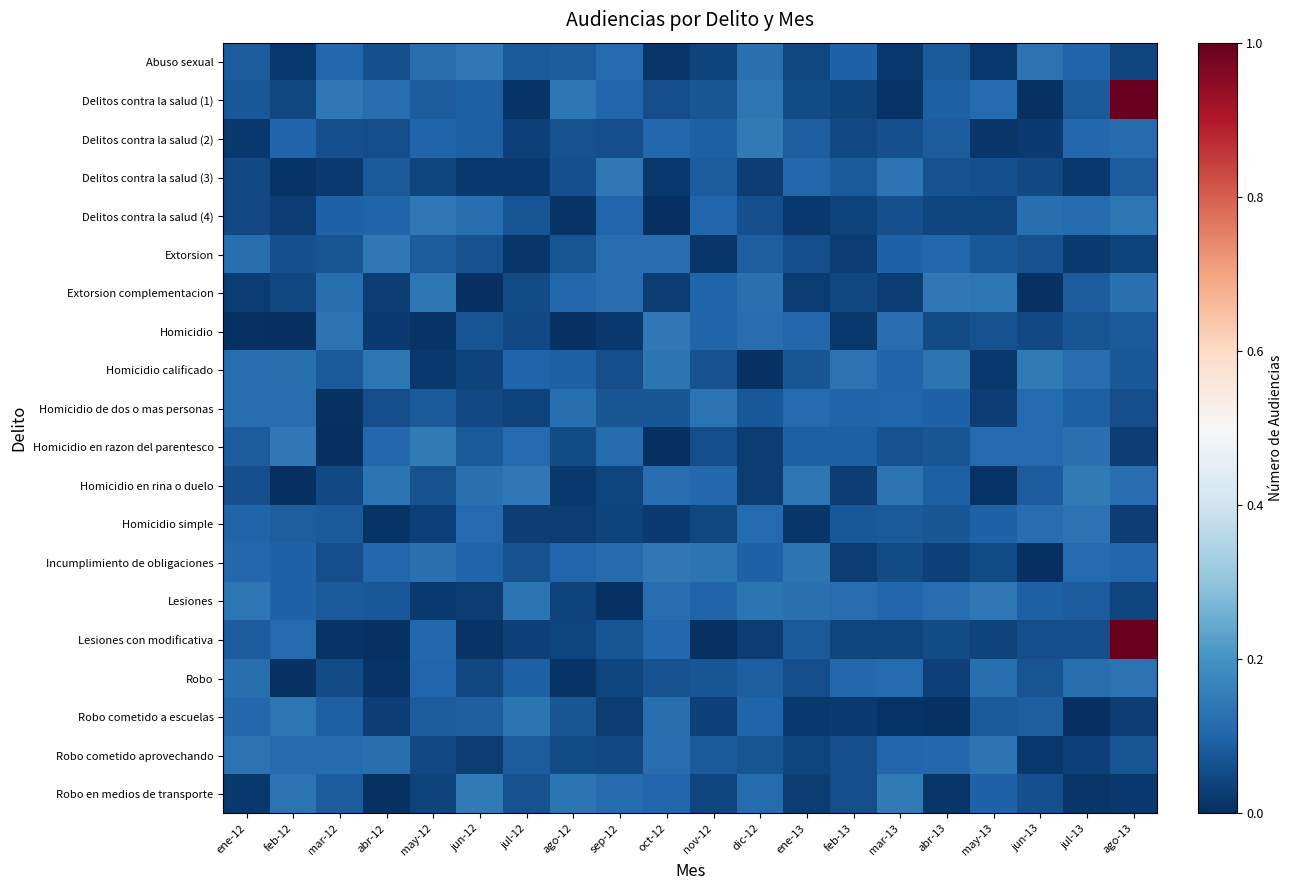

Reading left to right, transcribe all the data shown in this chart.

Abuso sexual: ene-12=0.1	feb-12=0.0	mar-12=0.1	abr-12=0.1	may-12=0.1	jun-12=0.1	jul-12=0.1	ago-12=0.1	sep-12=0.1	oct-12=0.0	nov-12=0.0	dic-12=0.1	ene-13=0.0	feb-13=0.1	mar-13=0.0	abr-13=0.1	may-13=0.0	jun-13=0.1	jul-13=0.1	ago-13=0.0
Delitos contra la salud (1): ene-12=0.1	feb-12=0.0	mar-12=0.1	abr-12=0.1	may-12=0.1	jun-12=0.1	jul-12=0.0	ago-12=0.1	sep-12=0.1	oct-12=0.1	nov-12=0.1	dic-12=0.1	ene-13=0.1	feb-13=0.0	mar-13=0.0	abr-13=0.1	may-13=0.1	jun-13=0.0	jul-13=0.1	ago-13=1.0
Delitos contra la salud (2): ene-12=0.0	feb-12=0.1	mar-12=0.1	abr-12=0.1	may-12=0.1	jun-12=0.1	jul-12=0.0	ago-12=0.1	sep-12=0.1	oct-12=0.1	nov-12=0.1	dic-12=0.1	ene-13=0.1	feb-13=0.0	mar-13=0.1	abr-13=0.1	may-13=0.0	jun-13=0.0	jul-13=0.1	ago-13=0.1
Delitos contra la salud (3): ene-12=0.1	feb-12=0.0	mar-12=0.0	abr-12=0.1	may-12=0.0	jun-12=0.0	jul-12=0.0	ago-12=0.1	sep-12=0.1	oct-12=0.0	nov-12=0.1	dic-12=0.0	ene-13=0.1	feb-13=0.1	mar-13=0.1	abr-13=0.1	may-13=0.1	jun-13=0.0	jul-13=0.0	ago-13=0.1
Delitos contra la salud (4): ene-12=0.0	feb-12=0.0	mar-12=0.1	abr-12=0.1	may-12=0.1	jun-12=0.1	jul-12=0.1	ago-12=0.0	sep-12=0.1	oct-12=0.0	nov-12=0.1	dic-12=0.1	ene-13=0.0	feb-13=0.0	mar-13=0.1	abr-13=0.0	may-13=0.0	jun-13=0.1	jul-13=0.1	ago-13=0.1
Extorsion: ene-12=0.1	feb-12=0.1	mar-12=0.1	abr-12=0.1	may-12=0.1	jun-12=0.1	jul-12=0.0	ago-12=0.1	sep-12=0.1	oct-12=0.1	nov-12=0.0	dic-12=0.1	ene-13=0.1	feb-13=0.0	mar-13=0.1	abr-13=0.1	may-13=0.1	jun-13=0.1	jul-13=0.0	ago-13=0.0
Extorsion complementacion: ene-12=0.0	feb-12=0.0	mar-12=0.1	abr-12=0.0	may-12=0.1	jun-12=0.0	jul-12=0.1	ago-12=0.1	sep-12=0.1	oct-12=0.0	nov-12=0.1	dic-12=0.1	ene-13=0.0	feb-13=0.0	mar-13=0.0	abr-13=0.1	may-13=0.1	jun-13=0.0	jul-13=0.1	ago-13=0.1
Homicidio: ene-12=0.0	feb-12=0.0	mar-12=0.1	abr-12=0.0	may-12=0.0	jun-12=0.1	jul-12=0.1	ago-12=0.0	sep-12=0.0	oct-12=0.1	nov-12=0.1	dic-12=0.1	ene-13=0.1	feb-13=0.0	mar-13=0.1	abr-13=0.1	may-13=0.1	jun-13=0.0	jul-13=0.1	ago-13=0.1
Homicidio calificado: ene-12=0.1	feb-12=0.1	mar-12=0.1	abr-12=0.1	may-12=0.0	jun-12=0.0	jul-12=0.1	ago-12=0.1	sep-12=0.1	oct-12=0.1	nov-12=0.1	dic-12=0.0	ene-13=0.1	feb-13=0.1	mar-13=0.1	abr-13=0.1	may-13=0.0	jun-13=0.1	jul-13=0.1	ago-13=0.1
Homicidio de dos o mas personas: ene-12=0.1	feb-12=0.1	mar-12=0.0	abr-12=0.1	may-12=0.1	jun-12=0.0	jul-12=0.0	ago-12=0.1	sep-12=0.1	oct-12=0.1	nov-12=0.1	dic-12=0.1	ene-13=0.1	feb-13=0.1	mar-13=0.1	abr-13=0.1	may-13=0.0	jun-13=0.1	jul-13=0.1	ago-13=0.1
Homicidio en razon del parentesco: ene-12=0.1	feb-12=0.1	mar-12=0.0	abr-12=0.1	may-12=0.1	jun-12=0.1	jul-12=0.1	ago-12=0.1	sep-12=0.1	oct-12=0.0	nov-12=0.1	dic-12=0.0	ene-13=0.1	feb-13=0.1	mar-13=0.1	abr-13=0.1	may-13=0.1	jun-13=0.1	jul-13=0.1	ago-13=0.0
Homicidio en rina o duelo: ene-12=0.1	feb-12=0.0	mar-12=0.0	abr-12=0.1	may-12=0.1	jun-12=0.1	jul-12=0.1	ago-12=0.0	sep-12=0.0	oct-12=0.1	nov-12=0.1	dic-12=0.0	ene-13=0.1	feb-13=0.0	mar-13=0.1	abr-13=0.1	may-13=0.0	jun-13=0.1	jul-13=0.1	ago-13=0.1
Homicidio simple: ene-12=0.1	feb-12=0.1	mar-12=0.1	abr-12=0.0	may-12=0.0	jun-12=0.1	jul-12=0.0	ago-12=0.0	sep-12=0.0	oct-12=0.0	nov-12=0.0	dic-12=0.1	ene-13=0.0	feb-13=0.1	mar-13=0.1	abr-13=0.1	may-13=0.1	jun-13=0.1	jul-13=0.1	ago-13=0.0
Incumplimiento de obligaciones: ene-12=0.1	feb-12=0.1	mar-12=0.1	abr-12=0.1	may-12=0.1	jun-12=0.1	jul-12=0.1	ago-12=0.1	sep-12=0.1	oct-12=0.1	nov-12=0.1	dic-12=0.1	ene-13=0.1	feb-13=0.0	mar-13=0.1	abr-13=0.0	may-13=0.1	jun-13=0.0	jul-13=0.1	ago-13=0.1
Lesiones: ene-12=0.1	feb-12=0.1	mar-12=0.1	abr-12=0.1	may-12=0.0	jun-12=0.0	jul-12=0.1	ago-12=0.0	sep-12=0.0	oct-12=0.1	nov-12=0.1	dic-12=0.1	ene-13=0.1	feb-13=0.1	mar-13=0.1	abr-13=0.1	may-13=0.1	jun-13=0.1	jul-13=0.1	ago-13=0.0
Lesiones con modificativa: ene-12=0.1	feb-12=0.1	mar-12=0.0	abr-12=0.0	may-12=0.1	jun-12=0.0	jul-12=0.0	ago-12=0.0	sep-12=0.1	oct-12=0.1	nov-12=0.0	dic-12=0.0	ene-13=0.1	feb-13=0.0	mar-13=0.0	abr-13=0.1	may-13=0.0	jun-13=0.1	jul-13=0.1	ago-13=1.0
Robo: ene-12=0.1	feb-12=0.0	mar-12=0.1	abr-12=0.0	may-12=0.1	jun-12=0.0	jul-12=0.1	ago-12=0.0	sep-12=0.0	oct-12=0.1	nov-12=0.1	dic-12=0.1	ene-13=0.1	feb-13=0.1	mar-13=0.1	abr-13=0.0	may-13=0.1	jun-13=0.1	jul-13=0.1	ago-13=0.1
Robo cometido a escuelas: ene-12=0.1	feb-12=0.1	mar-12=0.1	abr-12=0.0	may-12=0.1	jun-12=0.1	jul-12=0.1	ago-12=0.1	sep-12=0.0	oct-12=0.1	nov-12=0.0	dic-12=0.1	ene-13=0.0	feb-13=0.0	mar-13=0.0	abr-13=0.0	may-13=0.1	jun-13=0.1	jul-13=0.0	ago-13=0.0
Robo cometido aprovechando: ene-12=0.1	feb-12=0.1	mar-12=0.1	abr-12=0.1	may-12=0.0	jun-12=0.0	jul-12=0.1	ago-12=0.1	sep-12=0.0	oct-12=0.1	nov-12=0.1	dic-12=0.1	ene-13=0.0	feb-13=0.1	mar-13=0.1	abr-13=0.1	may-13=0.1	jun-13=0.0	jul-13=0.0	ago-13=0.1
Robo en medios de transporte: ene-12=0.0	feb-12=0.1	mar-12=0.1	abr-12=0.0	may-12=0.0	jun-12=0.1	jul-12=0.1	ago-12=0.1	sep-12=0.1	oct-12=0.1	nov-12=0.0	dic-12=0.1	ene-13=0.0	feb-13=0.1	mar-13=0.1	abr-13=0.0	may-13=0.1	jun-13=0.1	jul-13=0.0	ago-13=0.0